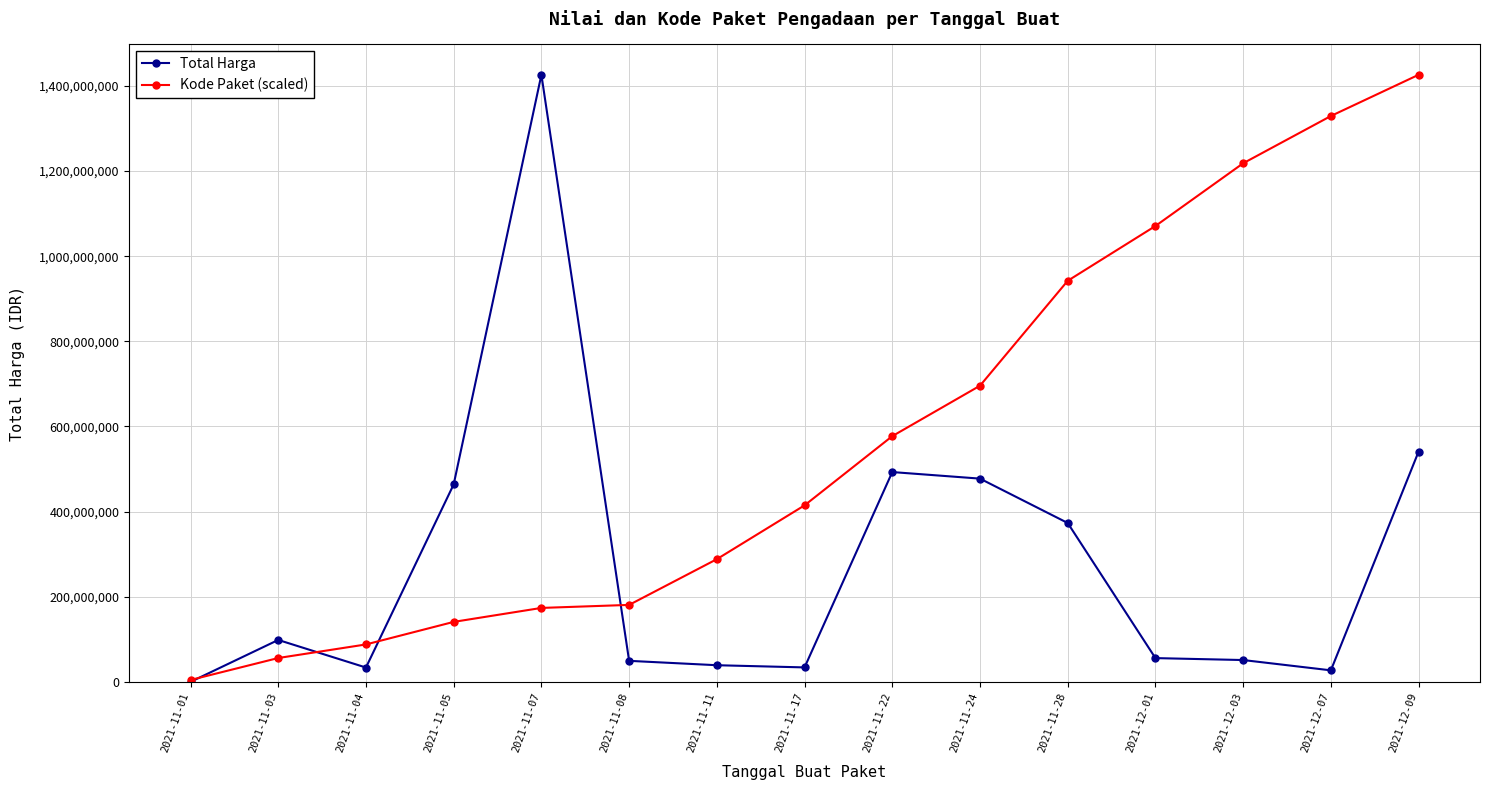

True or false: Kode Paket (scaled) has a value of 1425867900.0 at 2021-12-09.

True